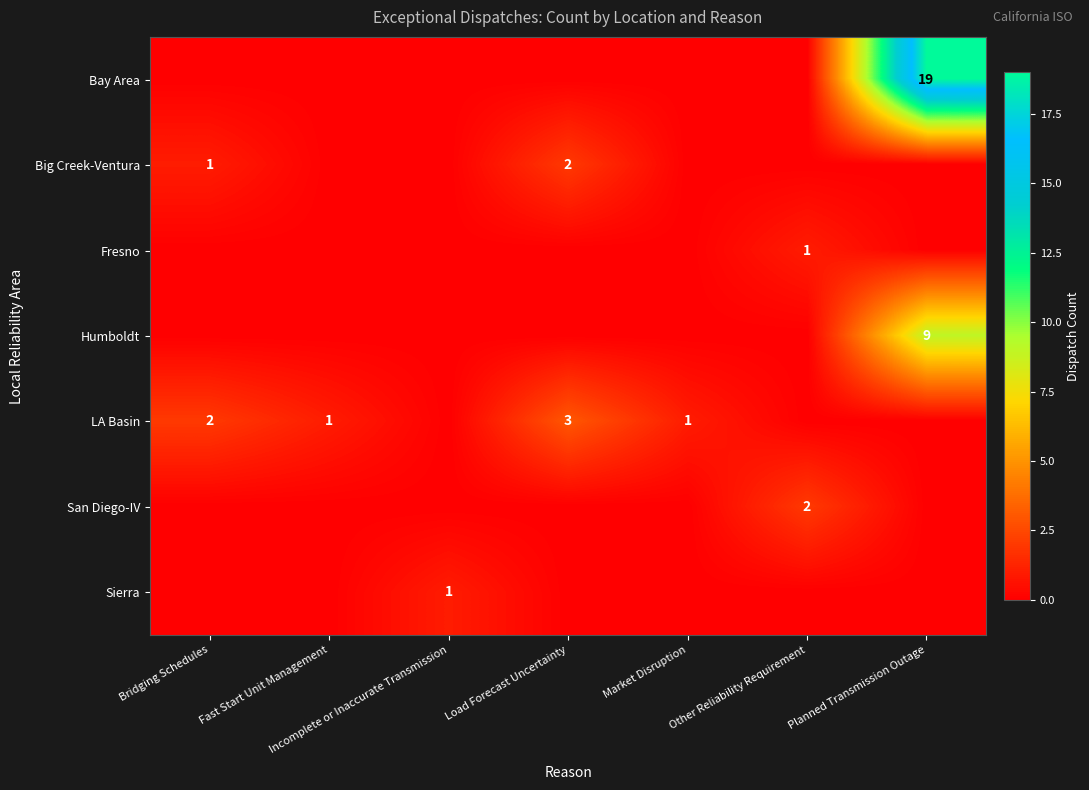

At which category is the sum across all series the highest?

Planned Transmission Outage